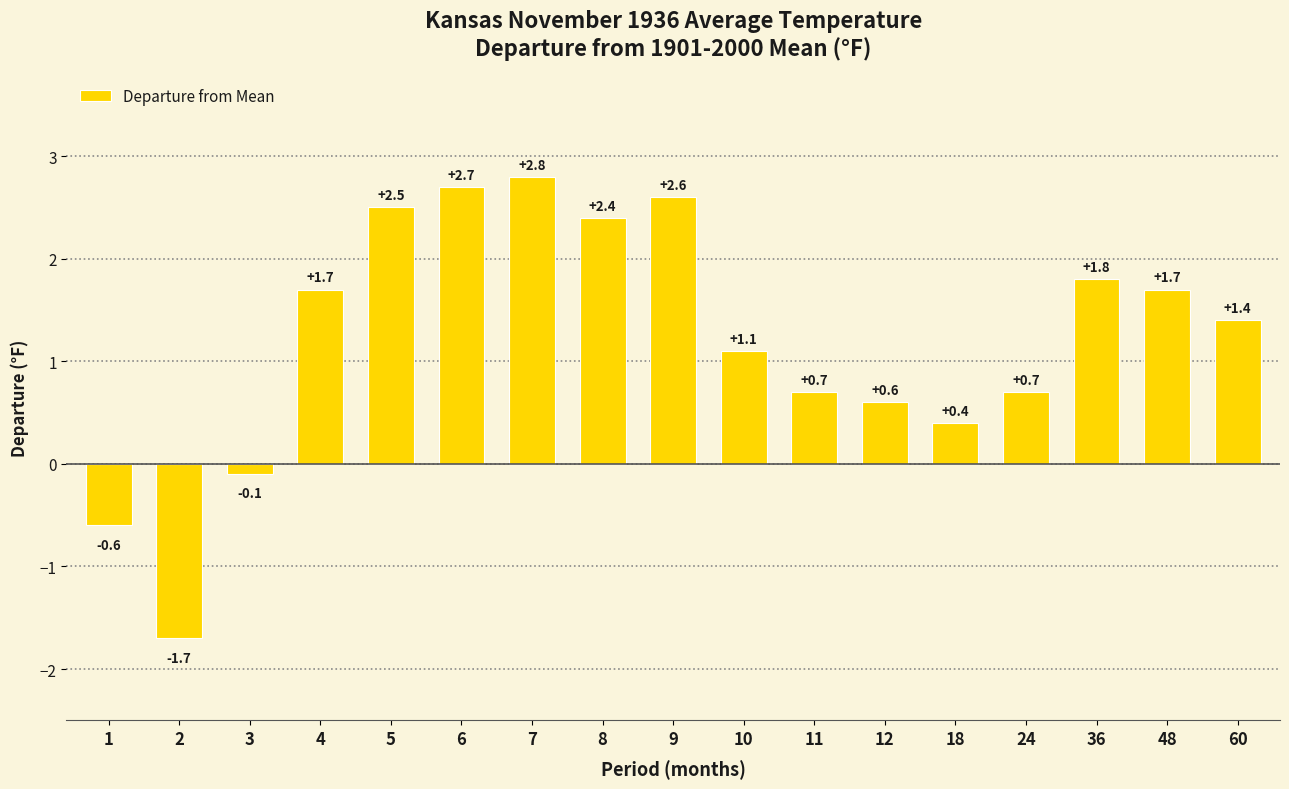

The chart shows a value of 2.4 at 8. True or false?

True